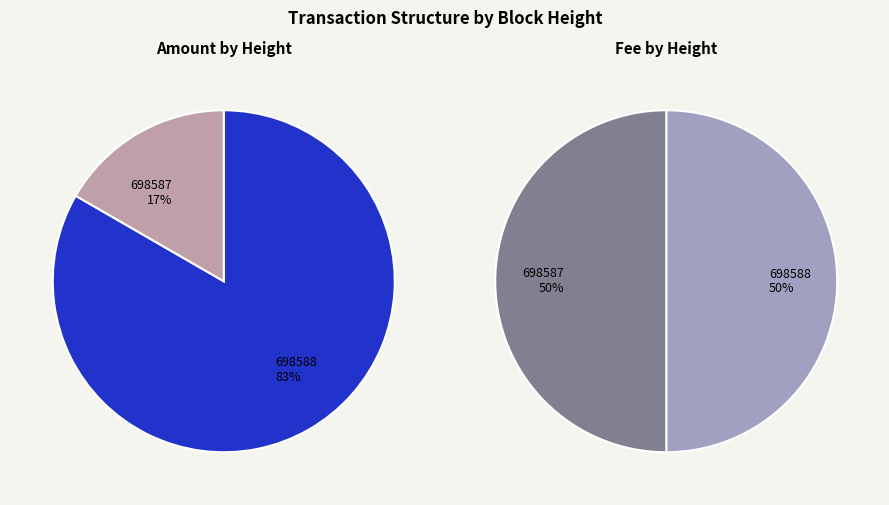

Which series has the widest spread of values?

Amount